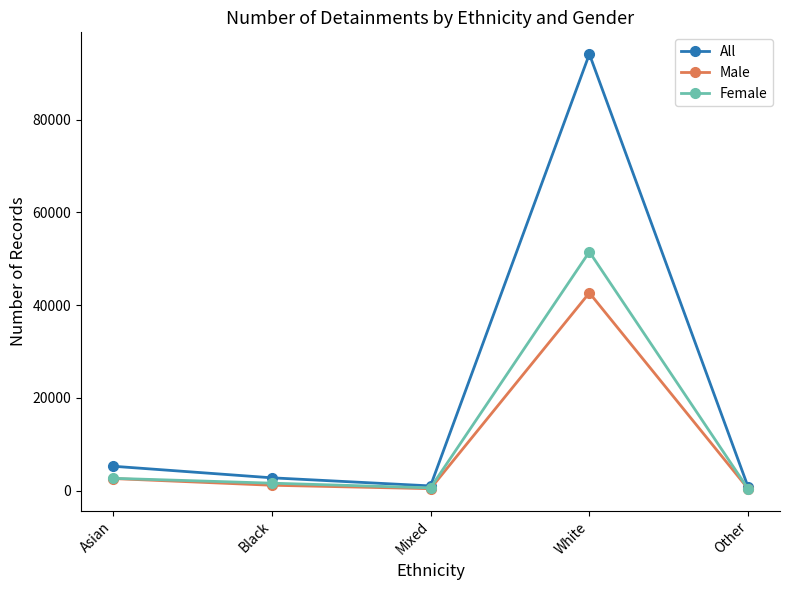

The Female series shows 341 at Other. True or false?

True